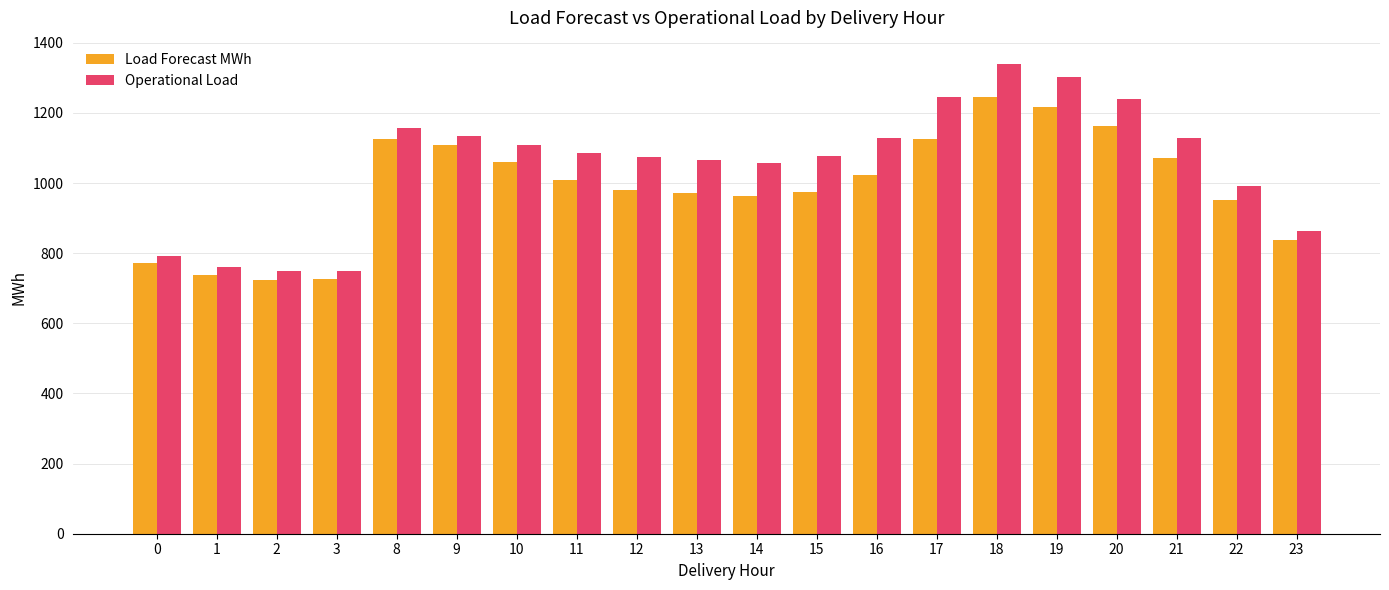

Is the value of Load Forecast MWh at 1 greater than the value of Operational Load at 15?

No